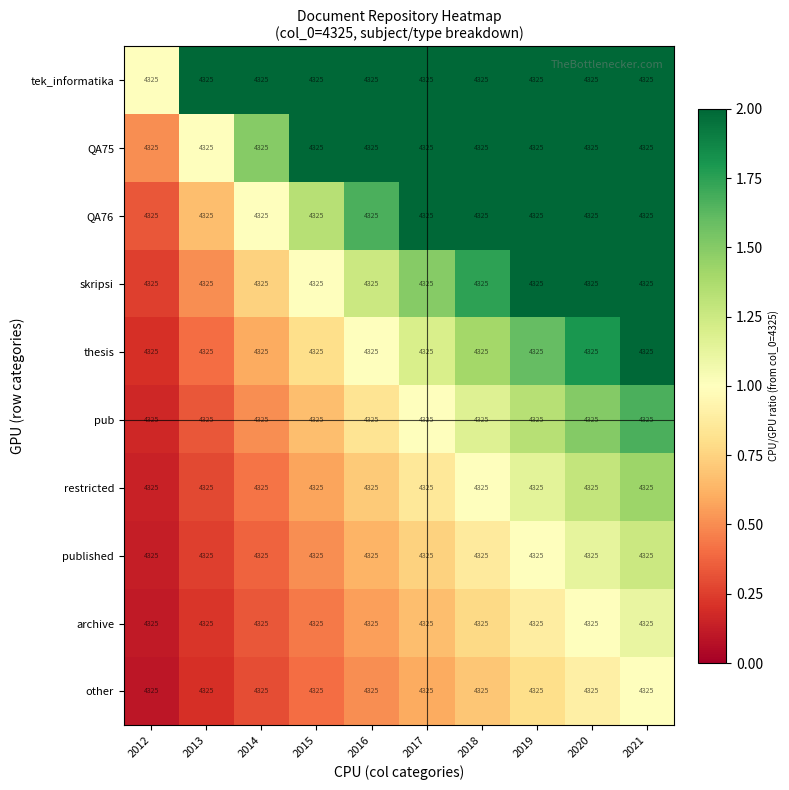

Which has a higher value, 2021 or 2015?

2021